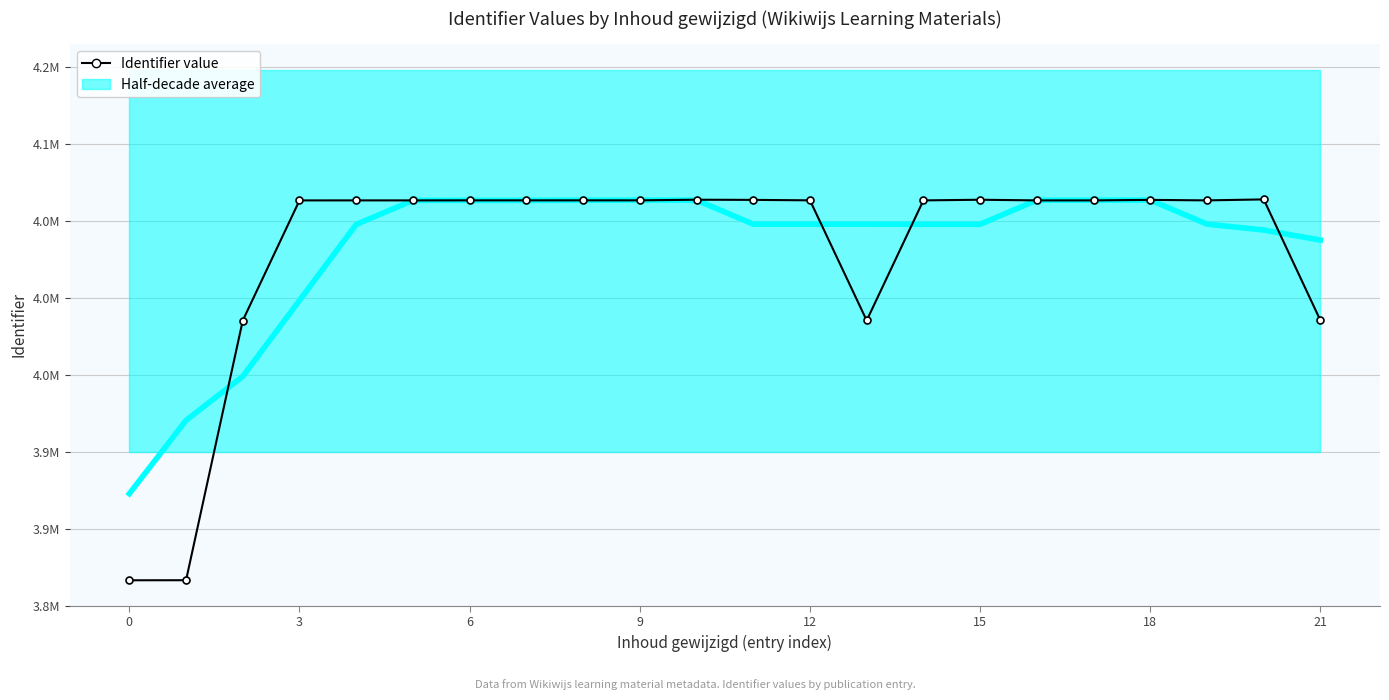

Between 15 and 0, which is larger?

15